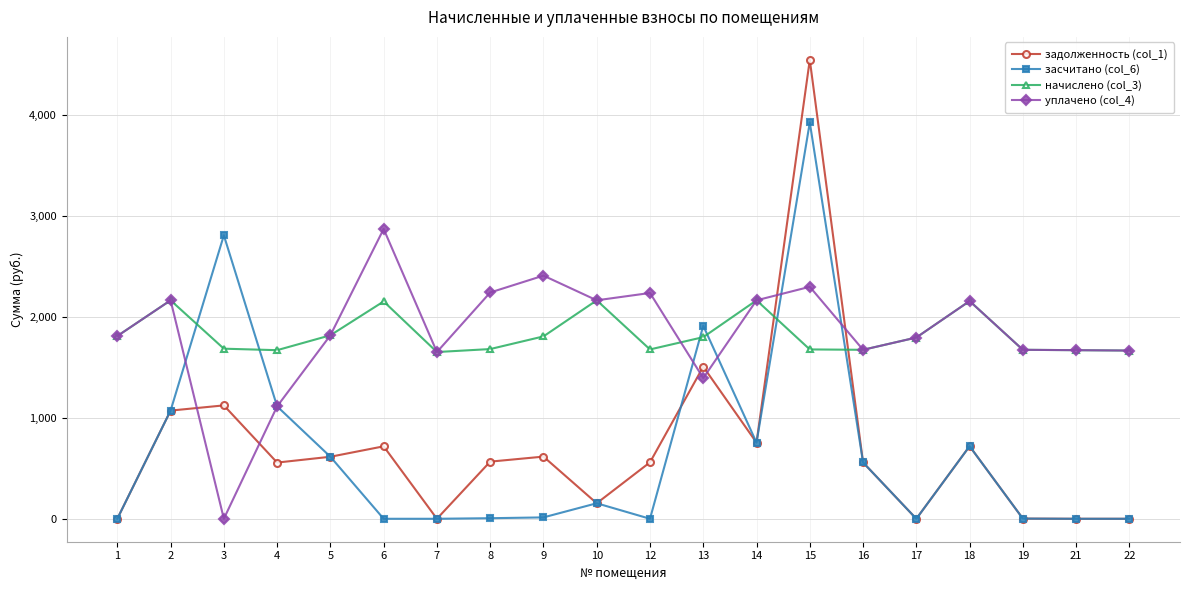

List the series in order of their peak value, highest first.

задолженность (col_1), засчитано (col_6), уплачено (col_4), начислено (col_3)